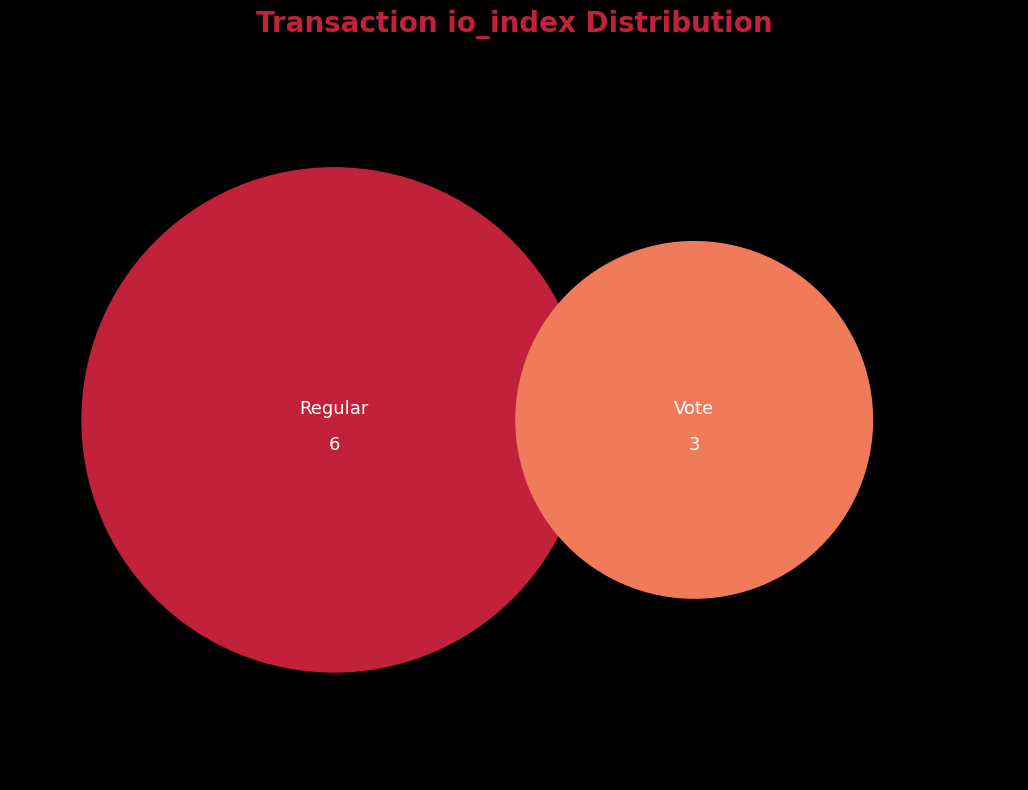

The Regular slice represents 67% of the pie. True or false?

True